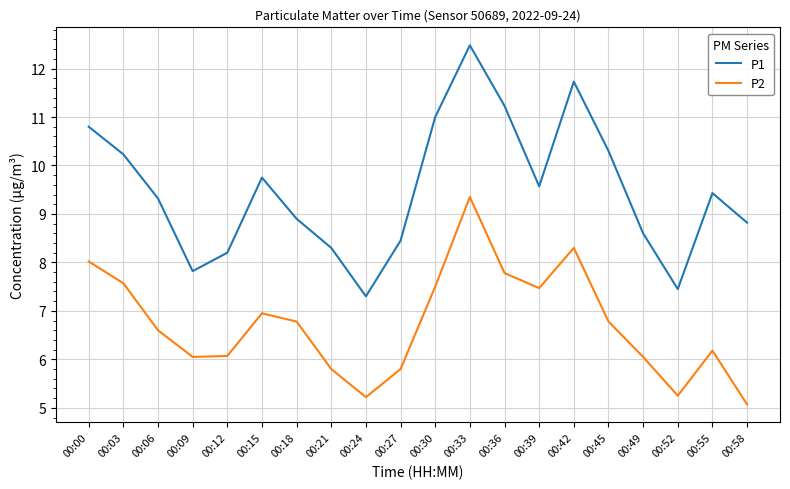

Rank the series by their maximum value, from highest to lowest.

P1, P2